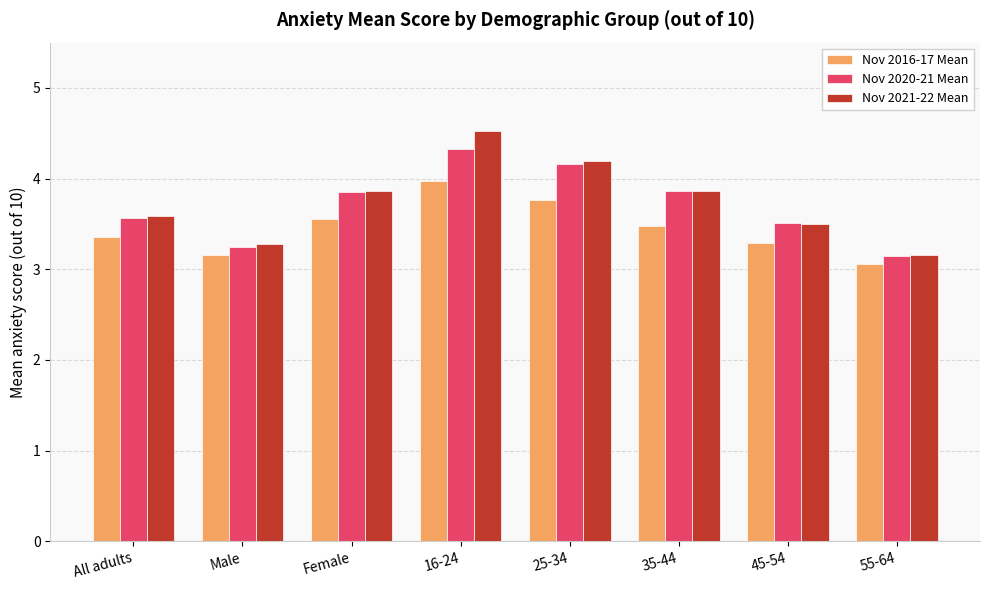

At which category is the sum across all series the highest?

16-24